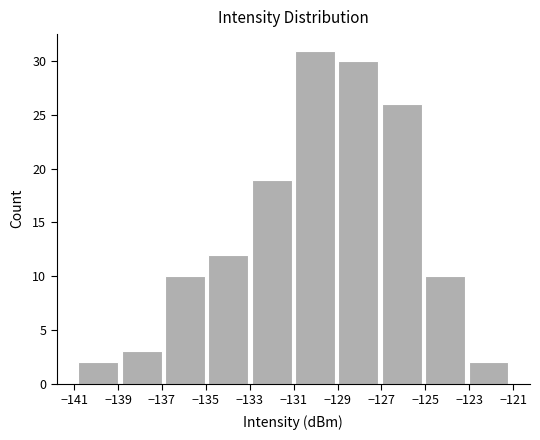

How tall is the bar that spans -123.2 to -121.2 on the x-axis? Neither the bar edges nor the heights are printed on the chart, so give them approximately, as read against the axes.

2